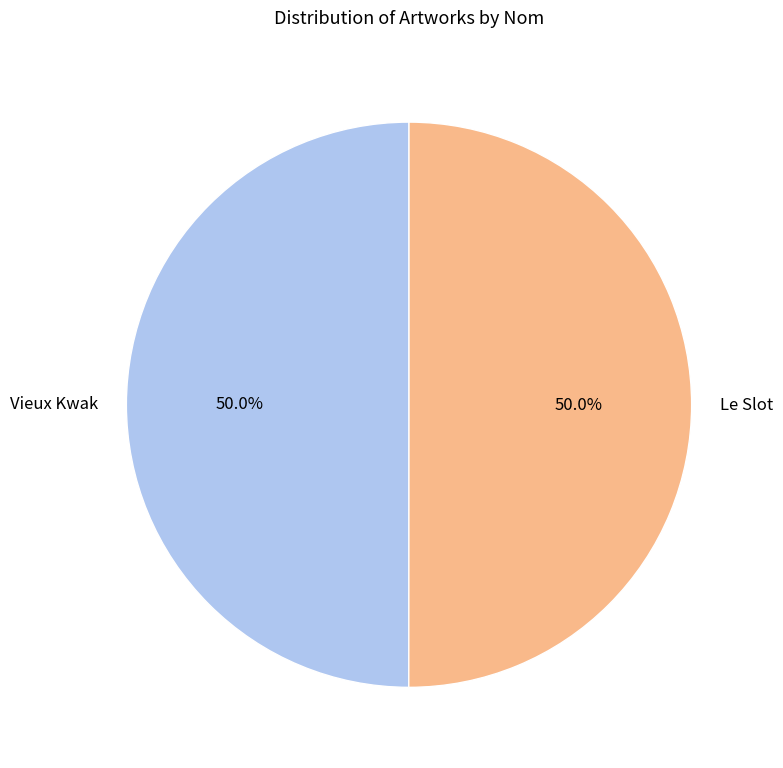

To the nearest percent, what portion does Le Slot represent?

50%